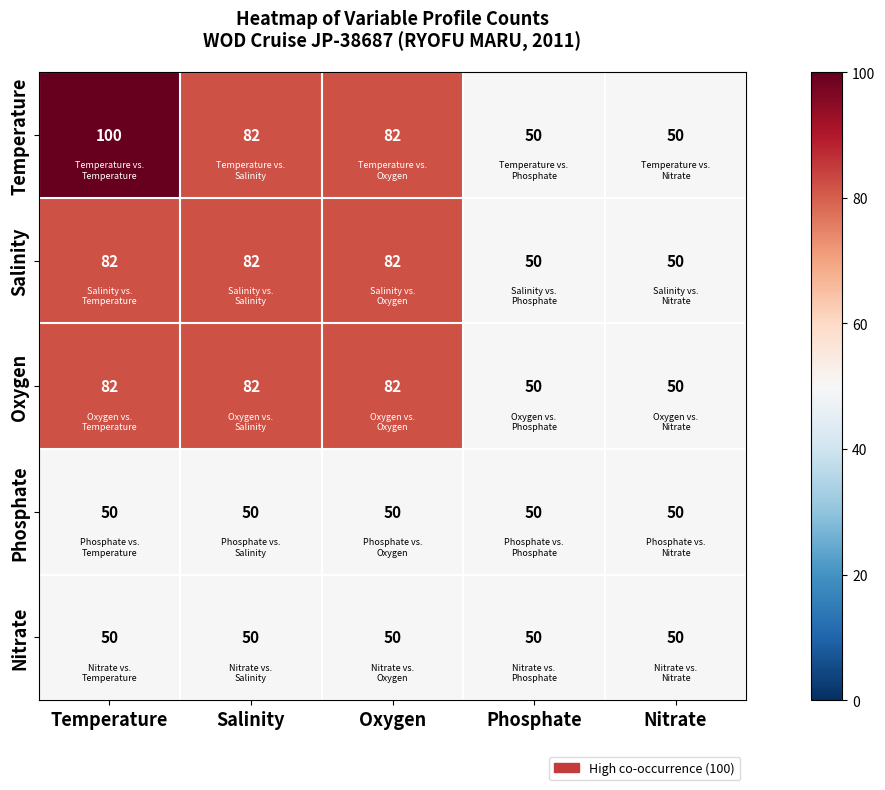

What is the sum of all Oxygen values?

346